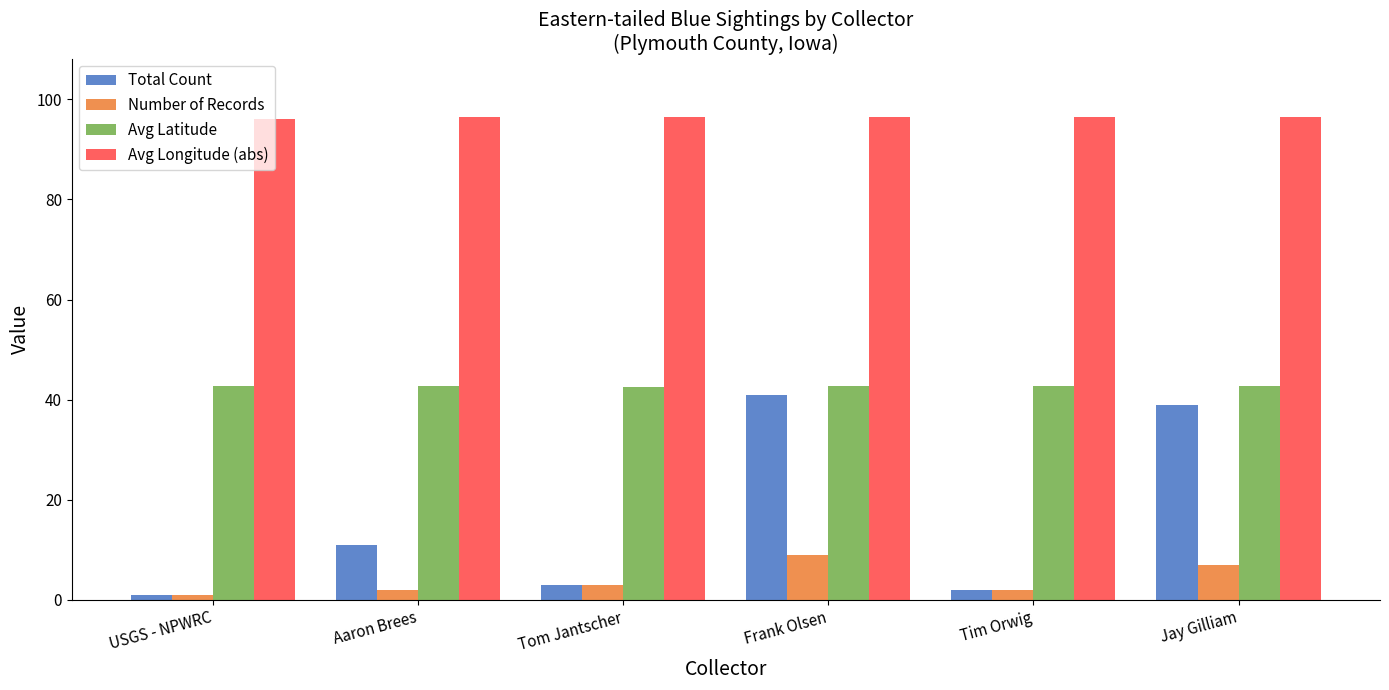

Which series has the widest spread of values?

Total Count